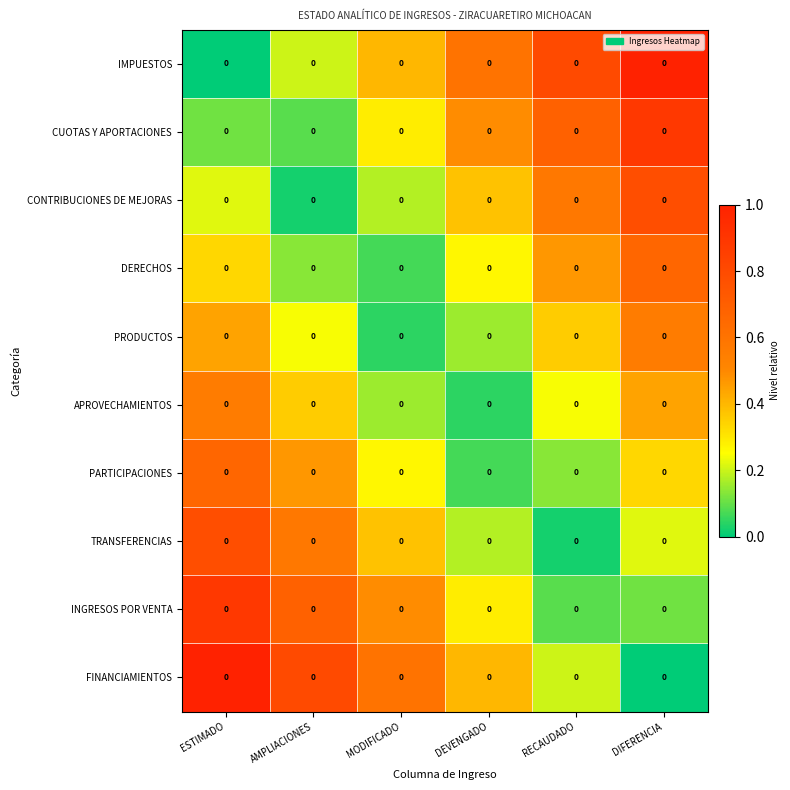

At which category is the sum across all series the highest?

ESTIMADO